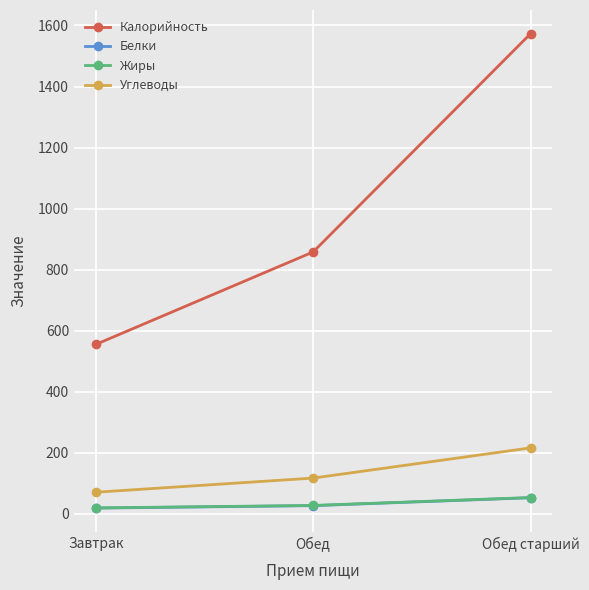

Which label corresponds to the largest value in the chart?

Обед старший